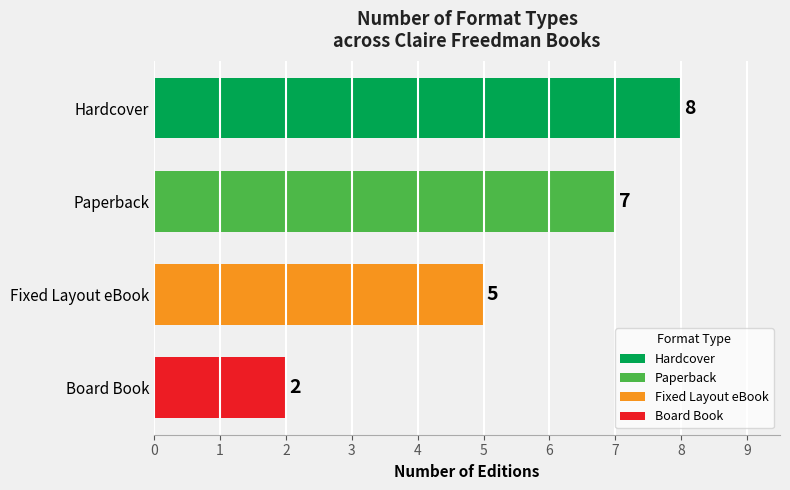

What is the smallest value displayed?

2